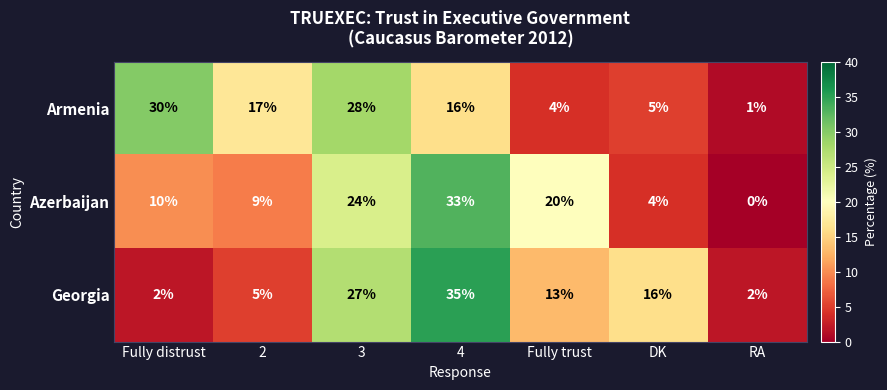

Is it true that Georgia equals 2 at 2?

False